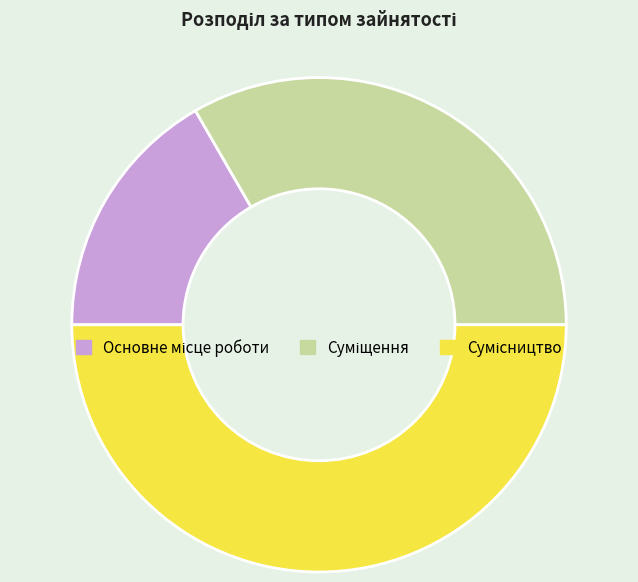

Rank the categories by value from lowest to highest.

Основне місце роботи, Суміщення, Сумісництво